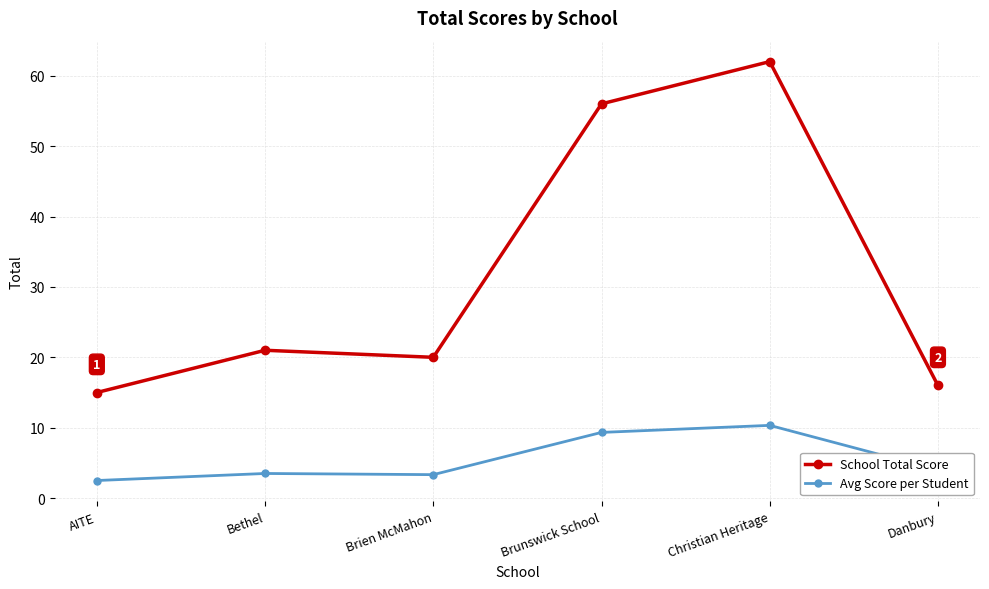

What is the total value across all series at Bethel?

24.5